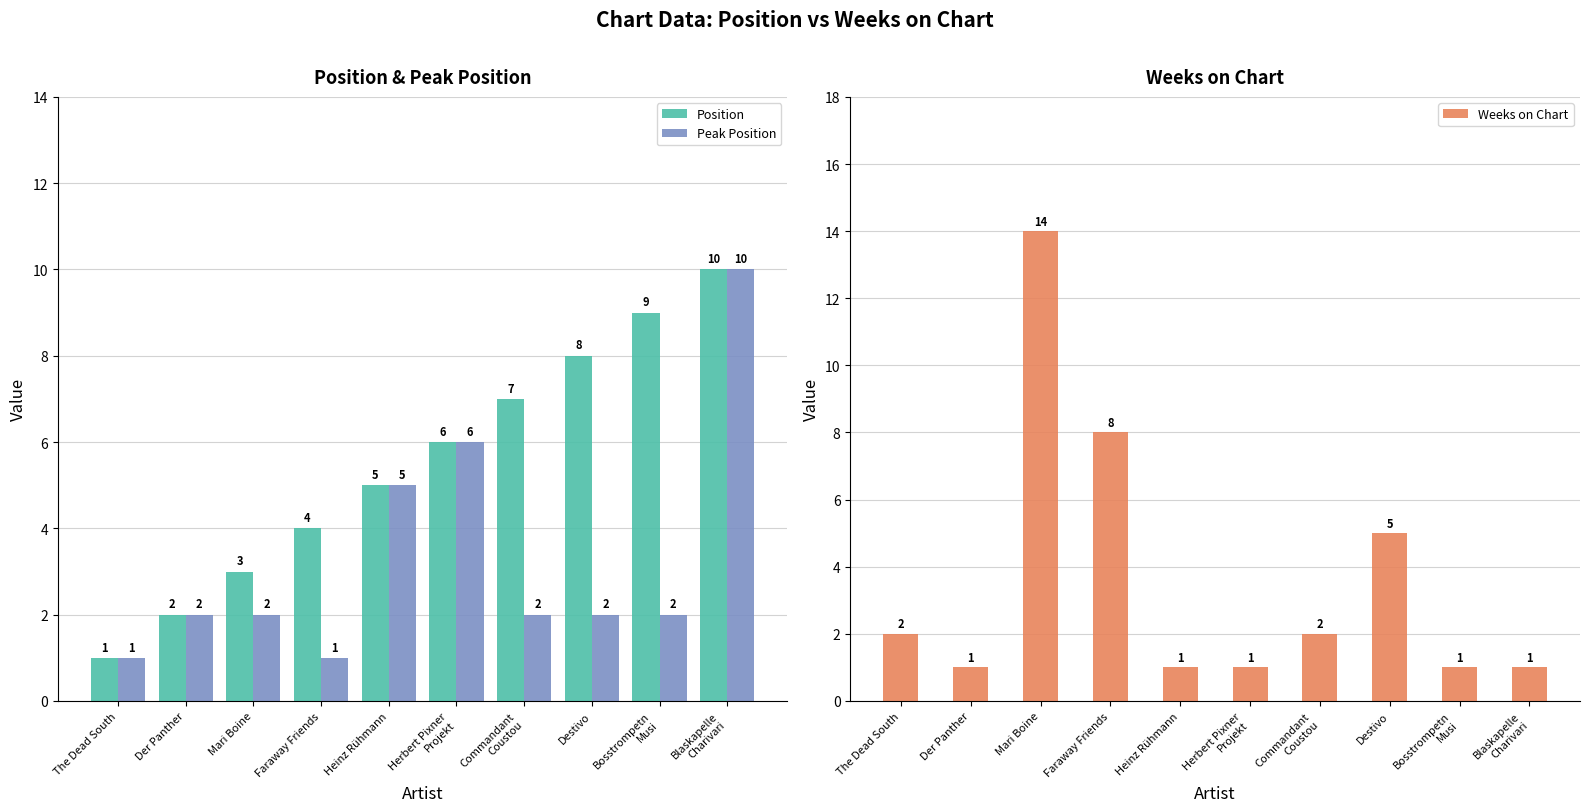

How many Peak Position values are between 2 and 5?

6